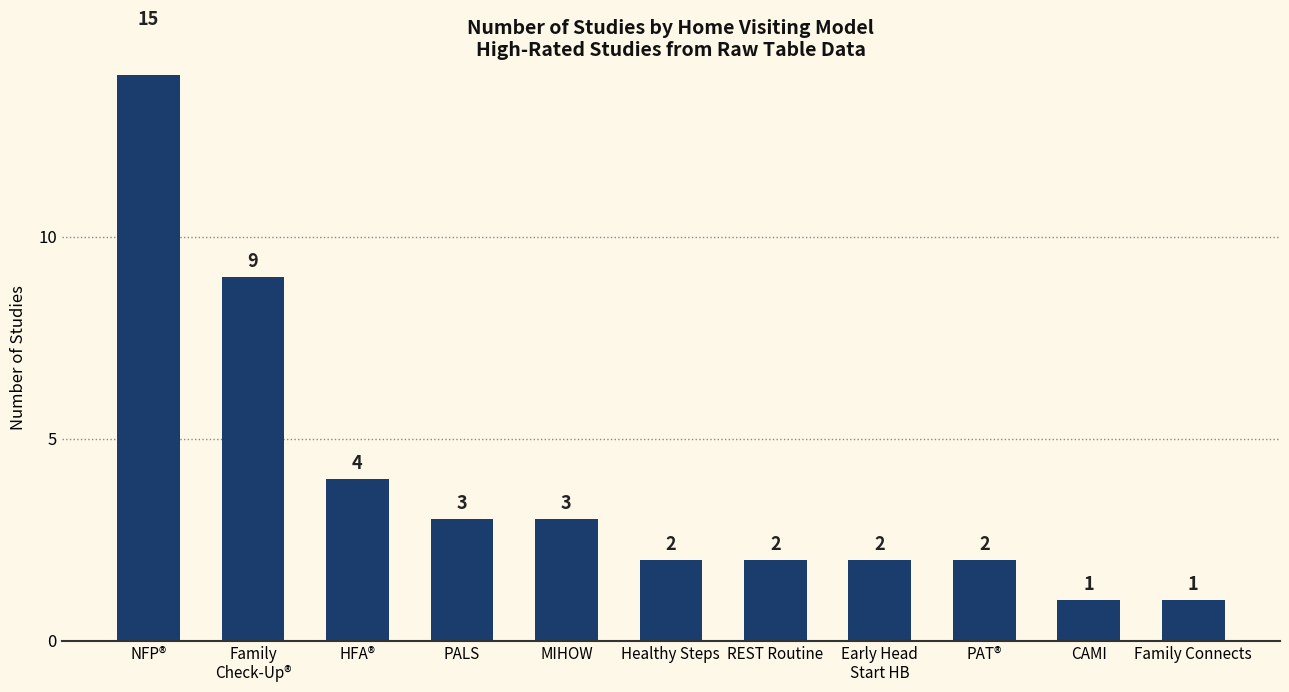

Rank the categories by value from highest to lowest.

NFP®, Family
Check-Up®, HFA®, PALS, MIHOW, Healthy Steps, REST Routine, Early Head
Start HB, PAT®, CAMI, Family Connects